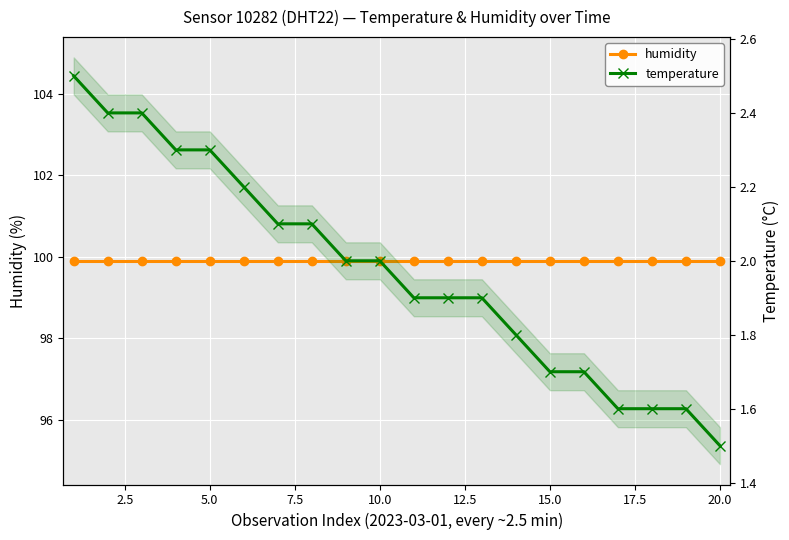

What are all the series names shown in the legend?

humidity, temperature